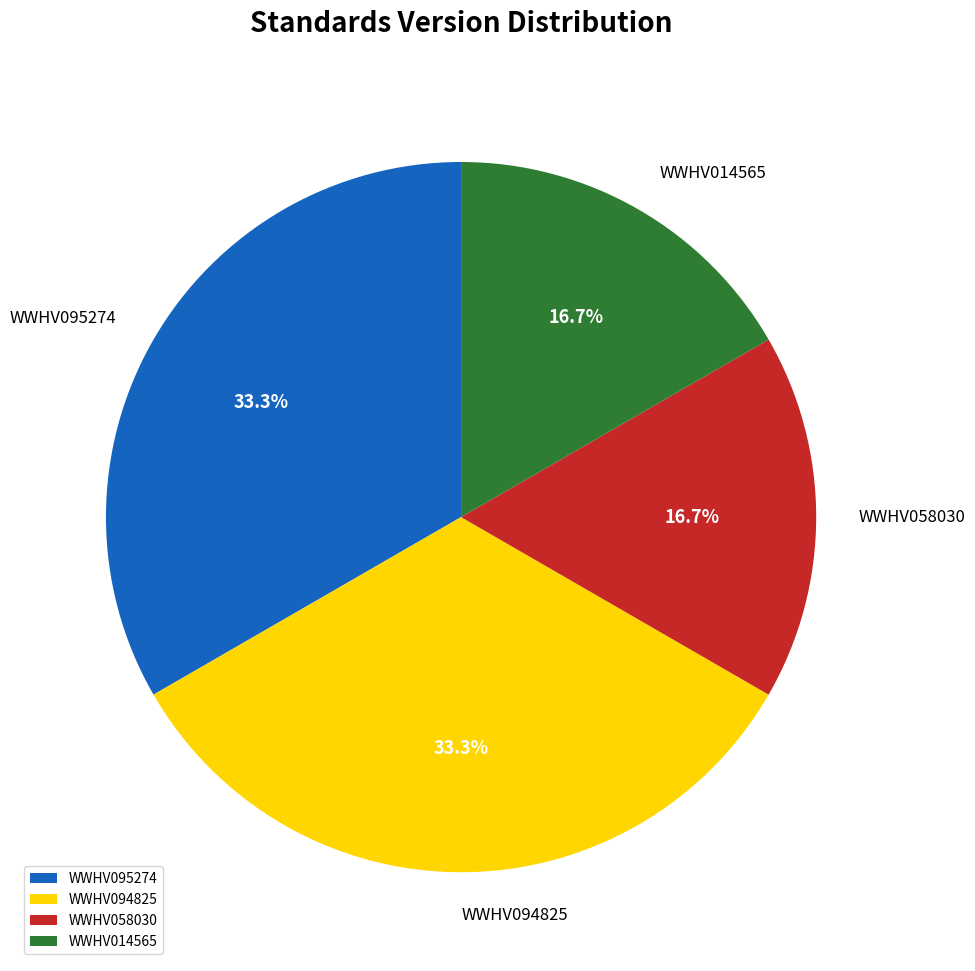

True or false: WWHV058030 accounts for 31% of the total.

False